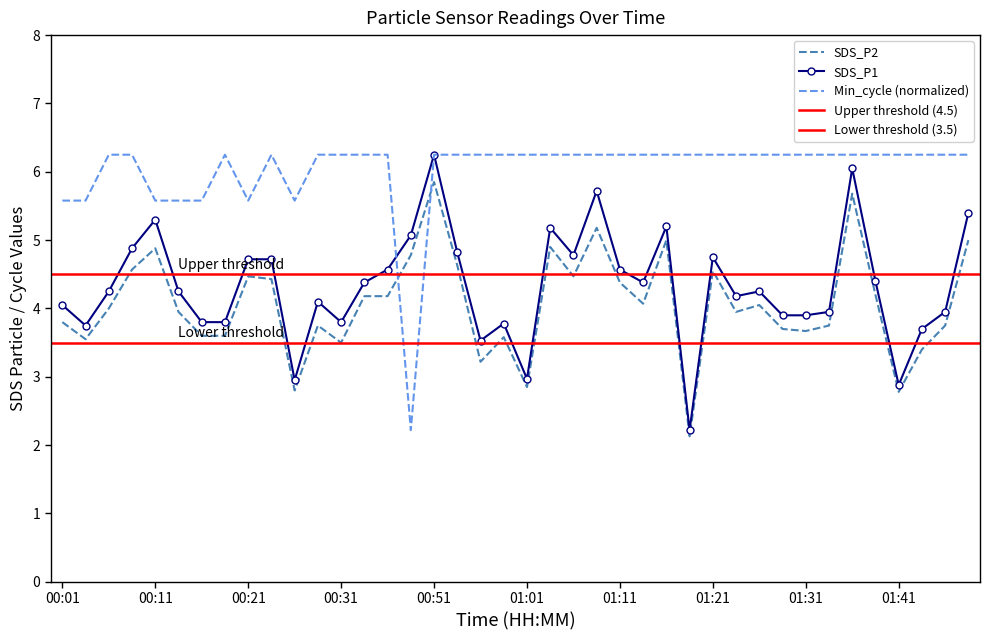

Between 00:01 and 01:28, which is larger?

00:01